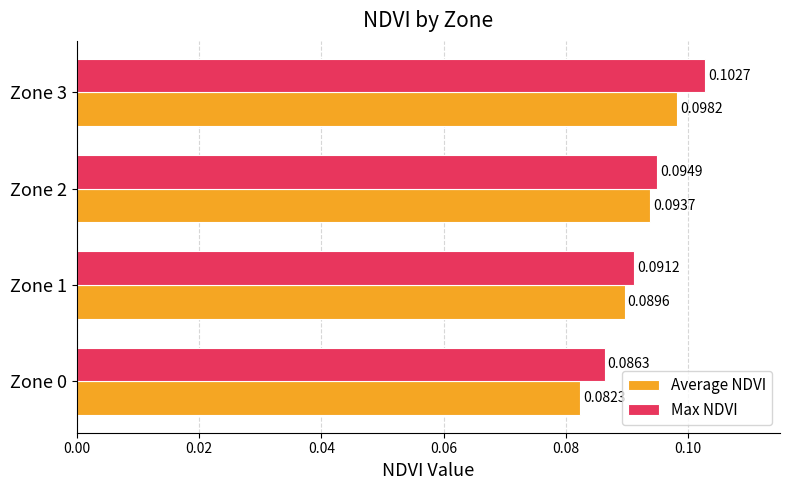

Which series has the largest total across all categories?

Max NDVI